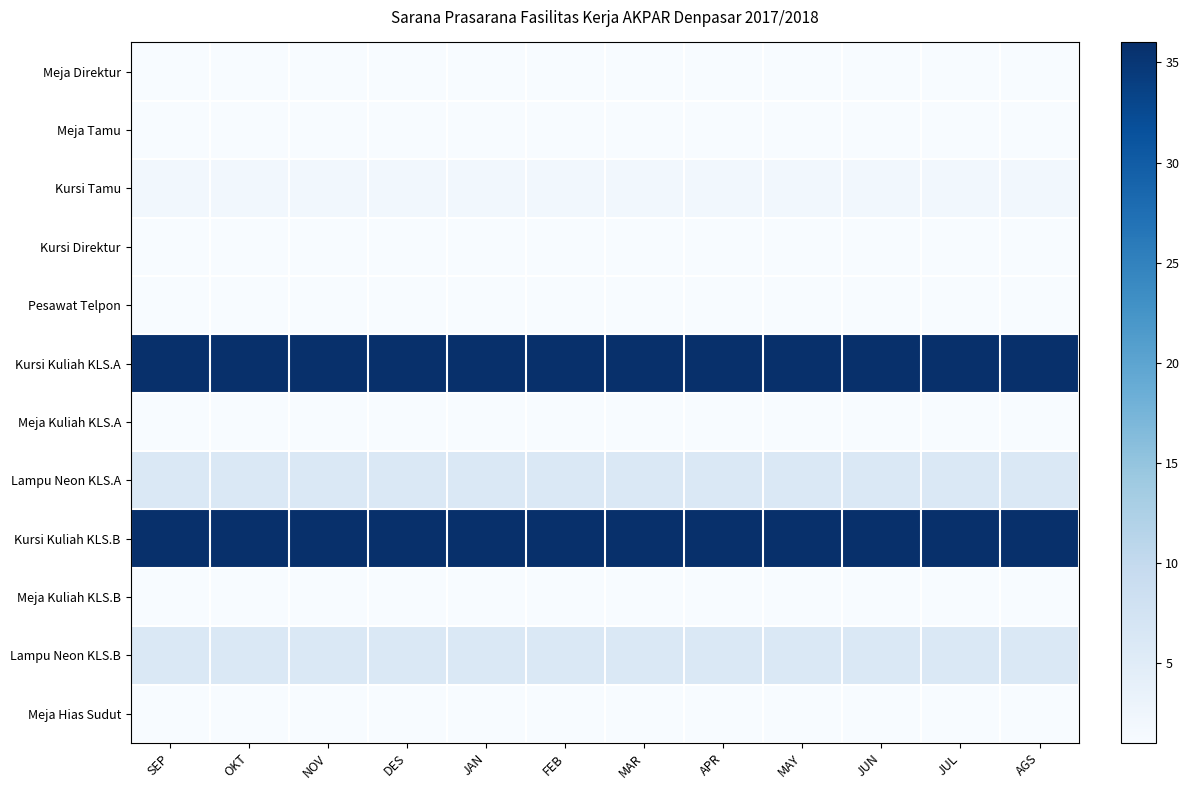

Reading left to right, transcribe all the data shown in this chart.

Meja Direktur: SEP=1	OKT=1	NOV=1	DES=1	JAN=1	FEB=1	MAR=1	APR=1	MAY=1	JUN=1	JUL=1	AGS=1
Meja Tamu: SEP=1	OKT=1	NOV=1	DES=1	JAN=1	FEB=1	MAR=1	APR=1	MAY=1	JUN=1	JUL=1	AGS=1
Kursi Tamu: SEP=2	OKT=2	NOV=2	DES=2	JAN=2	FEB=2	MAR=2	APR=2	MAY=2	JUN=2	JUL=2	AGS=2
Kursi Direktur: SEP=1	OKT=1	NOV=1	DES=1	JAN=1	FEB=1	MAR=1	APR=1	MAY=1	JUN=1	JUL=1	AGS=1
Pesawat Telpon: SEP=1	OKT=1	NOV=1	DES=1	JAN=1	FEB=1	MAR=1	APR=1	MAY=1	JUN=1	JUL=1	AGS=1
Kursi Kuliah KLS.A: SEP=36	OKT=36	NOV=36	DES=36	JAN=36	FEB=36	MAR=36	APR=36	MAY=36	JUN=36	JUL=36	AGS=36
Meja Kuliah KLS.A: SEP=1	OKT=1	NOV=1	DES=1	JAN=1	FEB=1	MAR=1	APR=1	MAY=1	JUN=1	JUL=1	AGS=1
Lampu Neon KLS.A: SEP=6	OKT=6	NOV=6	DES=6	JAN=6	FEB=6	MAR=6	APR=6	MAY=6	JUN=6	JUL=6	AGS=6
Kursi Kuliah KLS.B: SEP=36	OKT=36	NOV=36	DES=36	JAN=36	FEB=36	MAR=36	APR=36	MAY=36	JUN=36	JUL=36	AGS=36
Meja Kuliah KLS.B: SEP=1	OKT=1	NOV=1	DES=1	JAN=1	FEB=1	MAR=1	APR=1	MAY=1	JUN=1	JUL=1	AGS=1
Lampu Neon KLS.B: SEP=6	OKT=6	NOV=6	DES=6	JAN=6	FEB=6	MAR=6	APR=6	MAY=6	JUN=6	JUL=6	AGS=6
Meja Hias Sudut: SEP=1	OKT=1	NOV=1	DES=1	JAN=1	FEB=1	MAR=1	APR=1	MAY=1	JUN=1	JUL=1	AGS=1